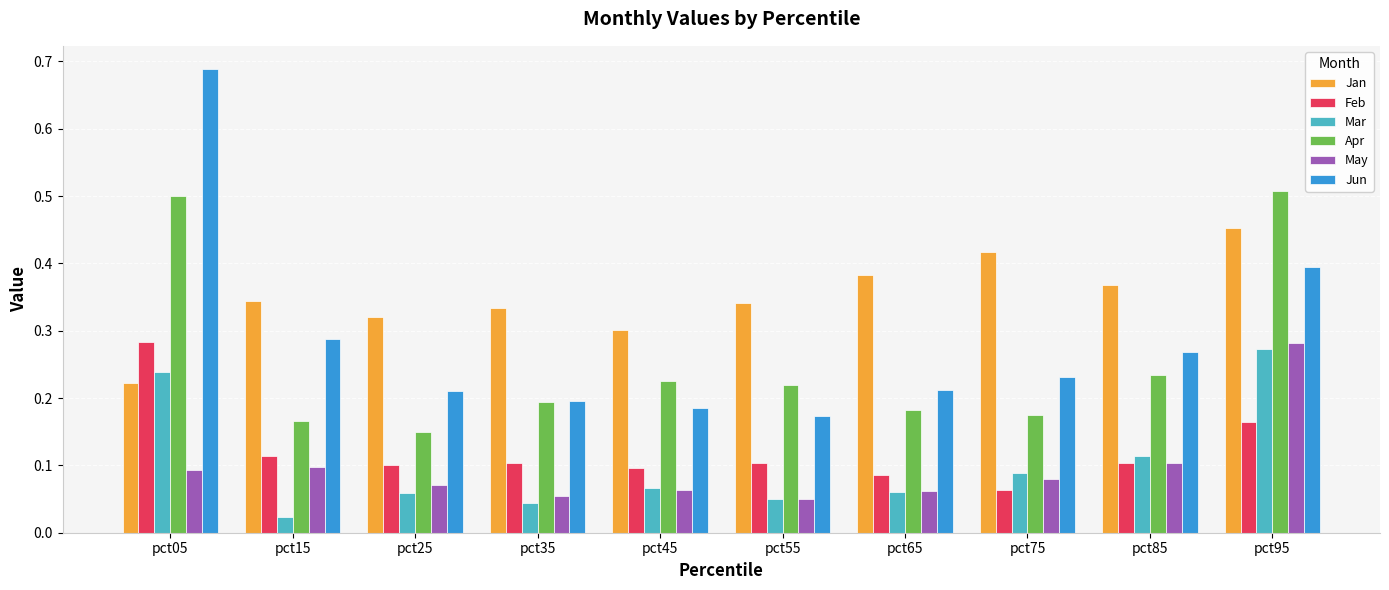

True or false: Jan has a value of 0.3 at pct55.

True